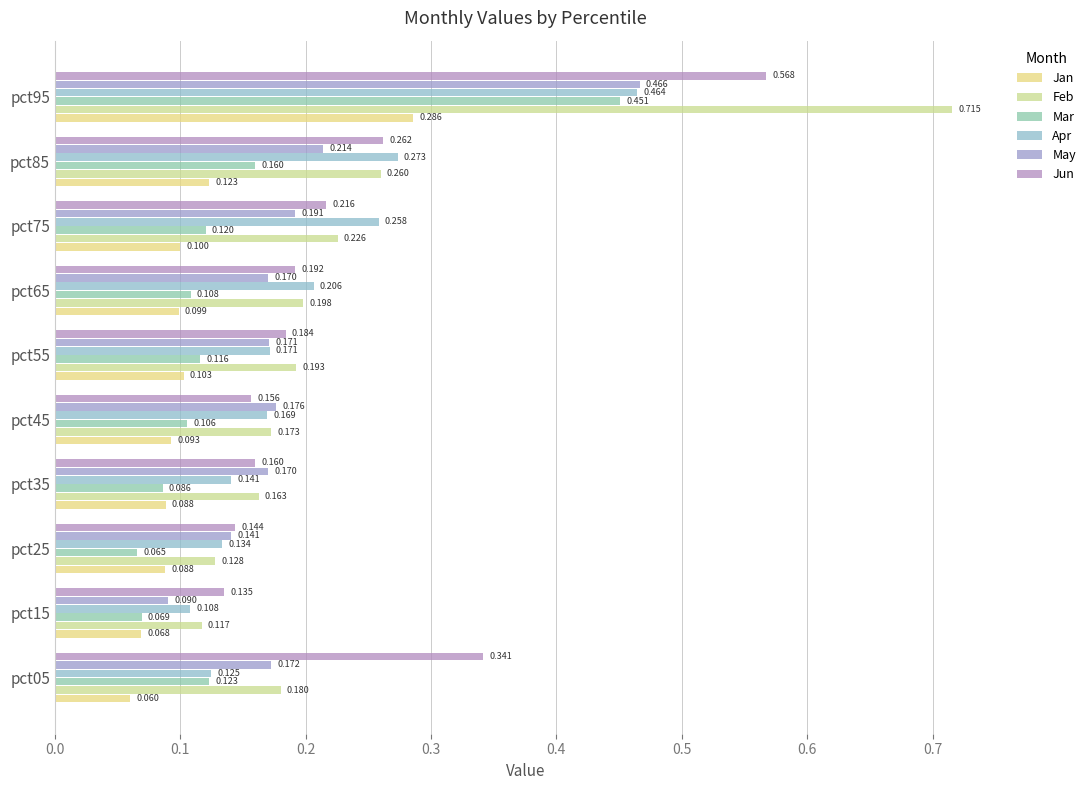

Count the number of categories in the chart.

10